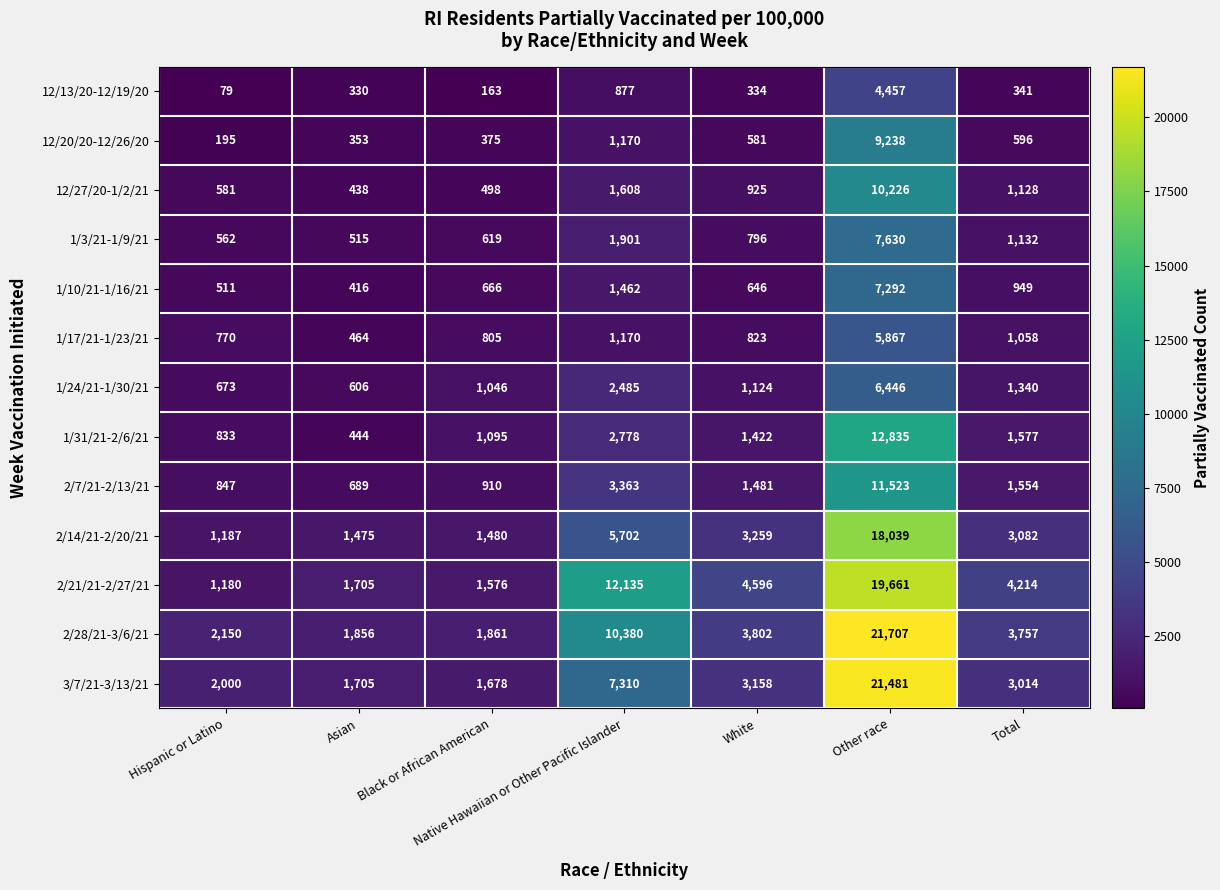

Which category has the highest value across all series?

Other race